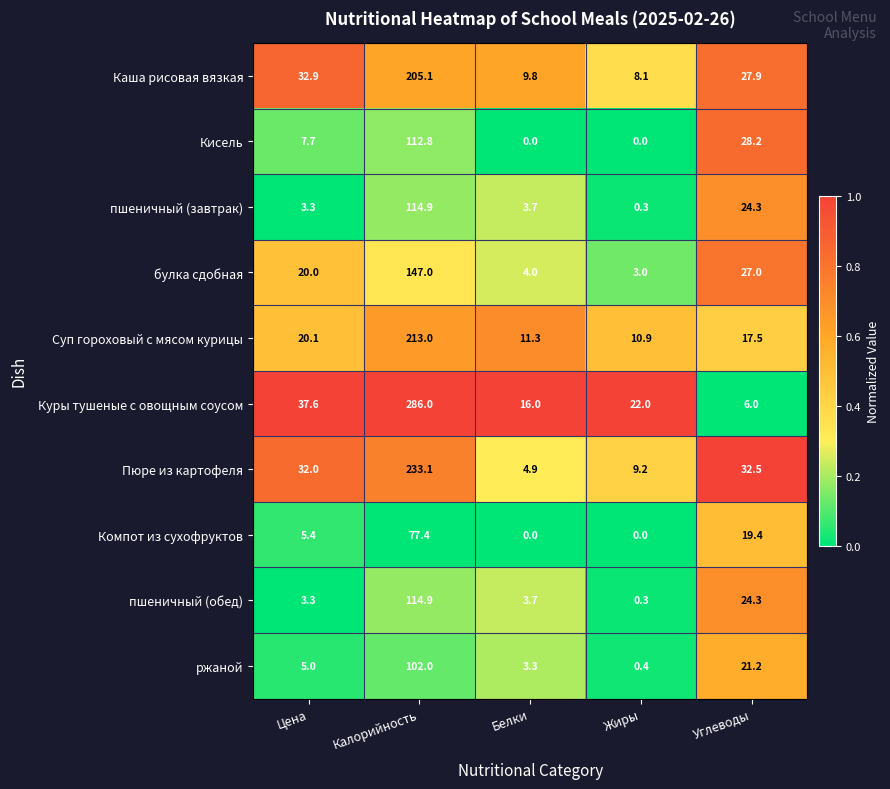

Which series has the largest range (max minus min)?

Куры тушеные с овощным соусом